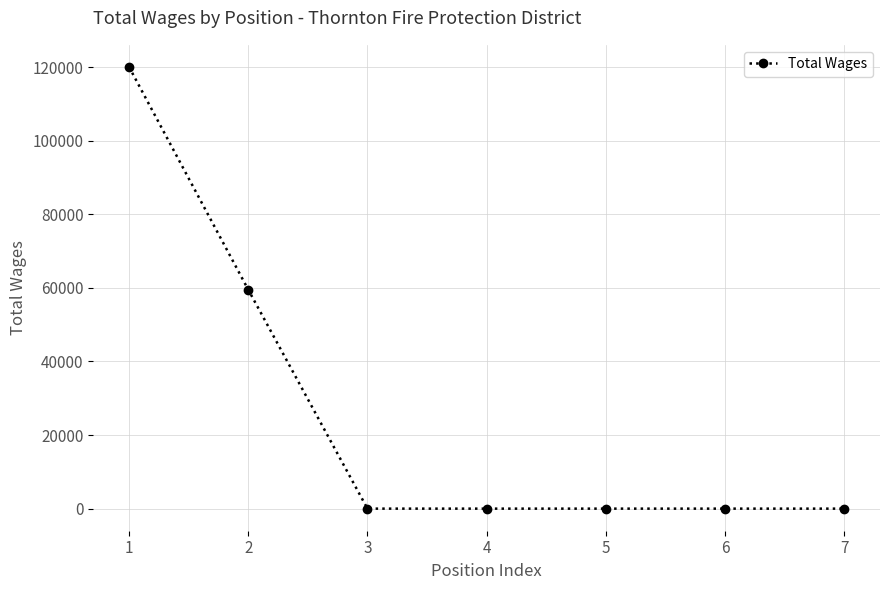

What is the maximum value shown in the chart?

120022